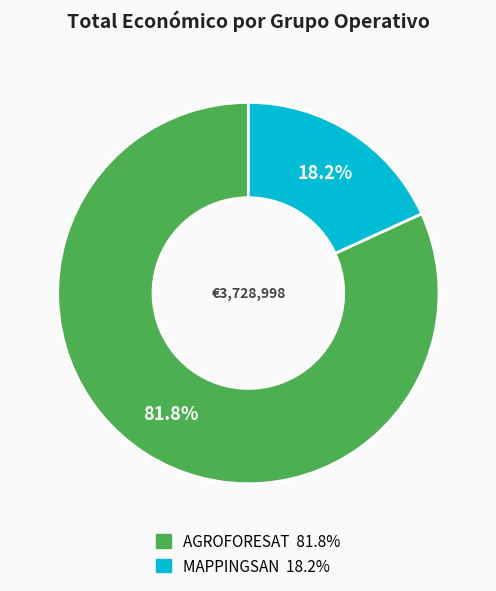

What percentage is the AGROFORESAT slice, to the nearest percent?

82%